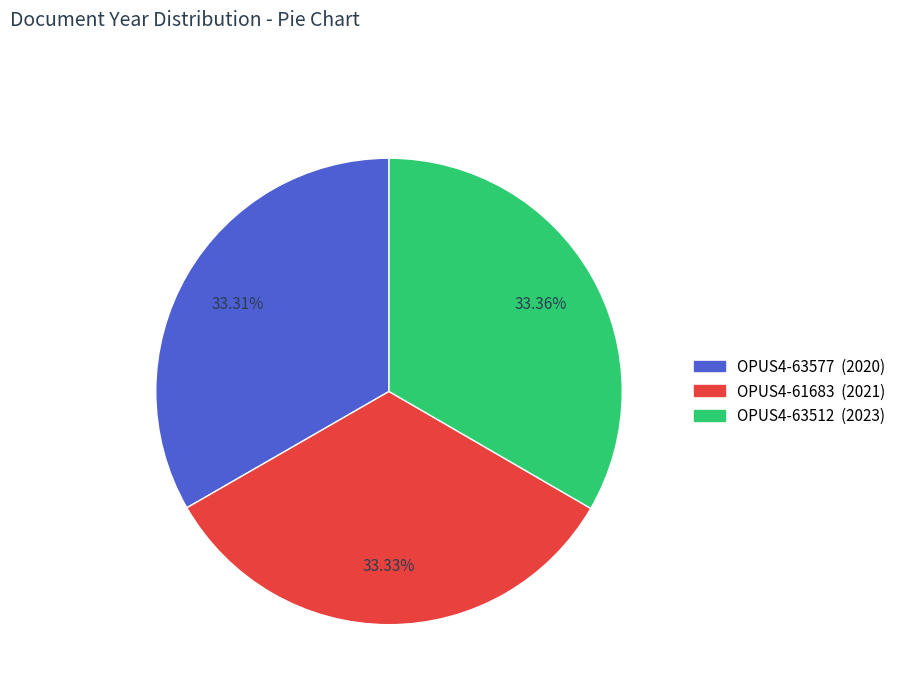

To the nearest percent, what is the average slice percentage?

33%